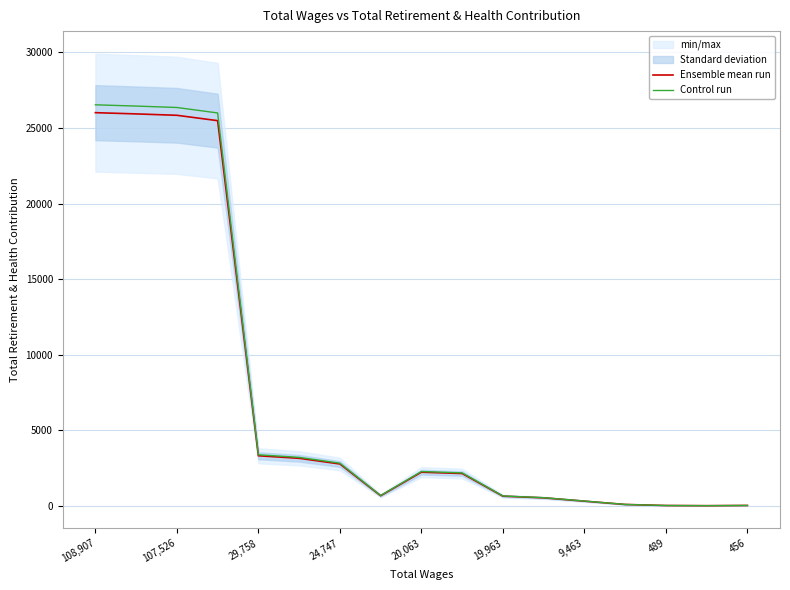

The Ensemble mean run series shows 25839.0 at 107,526. True or false?

True